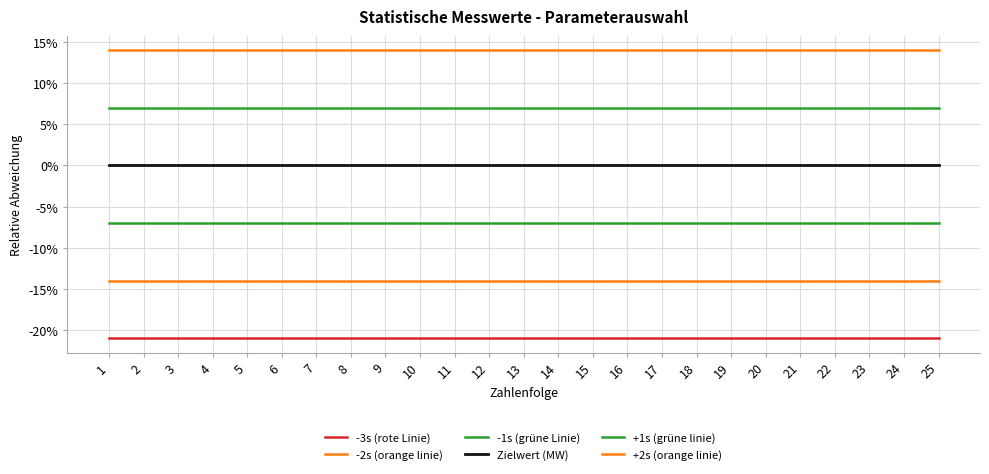

What is the value of the -3s (rote Linie) point at the 23rd from the left?

-0.2